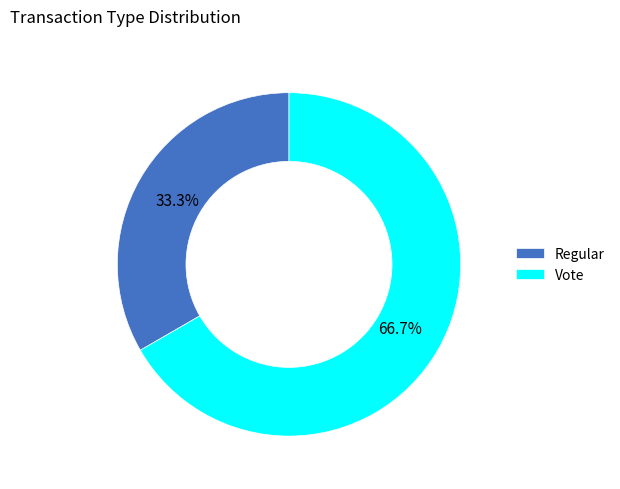

What is the smallest slice in the pie chart?

Regular